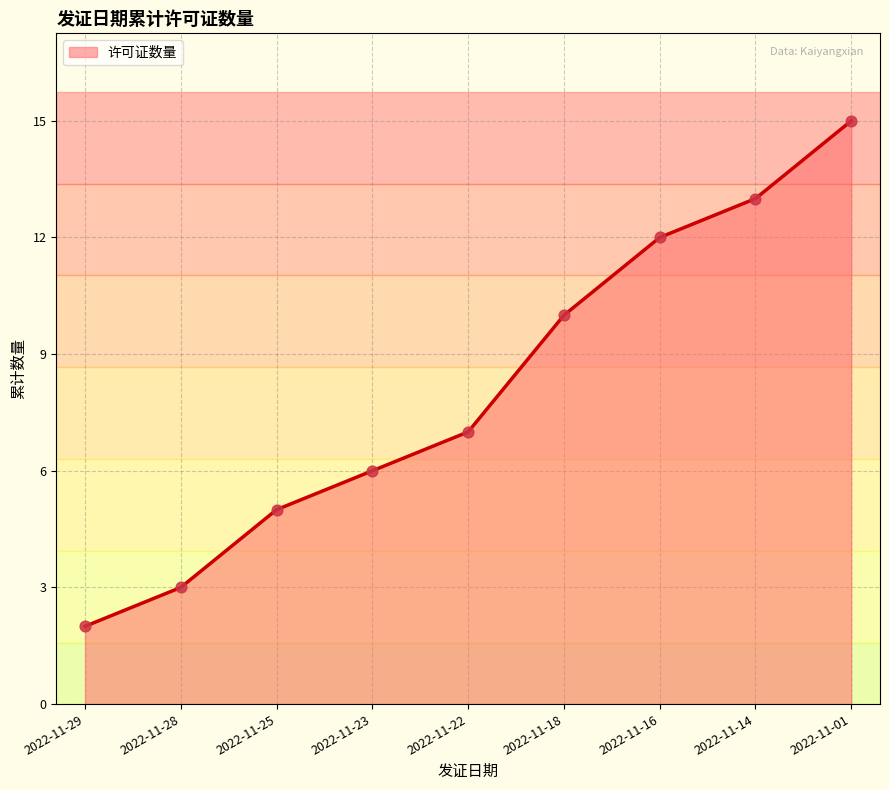

What is the change in value from 2022-11-16 to 2022-11-14?

+1